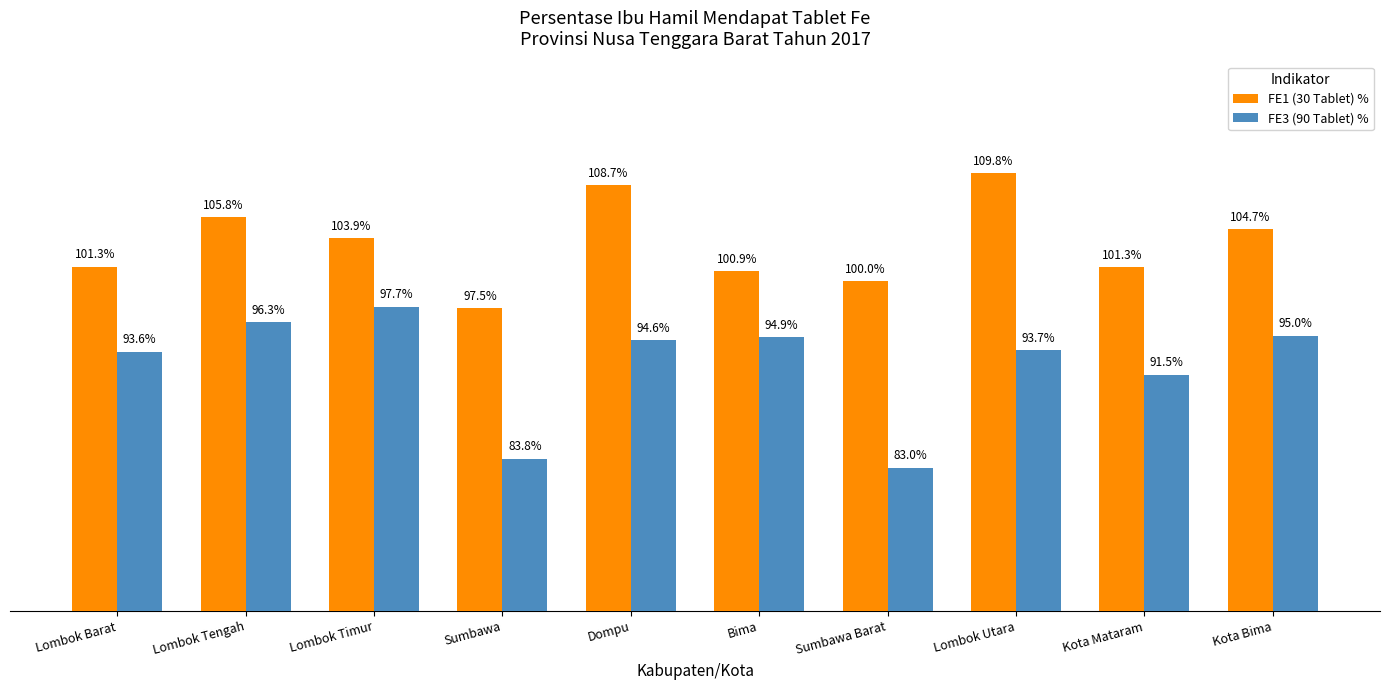

At which label does FE3 (90 Tablet) % first exceed 94?

Lombok Tengah